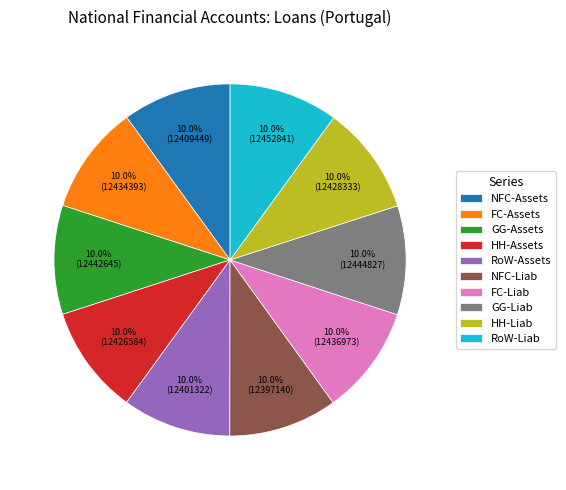

To the nearest percent, what is the average slice percentage?

10%